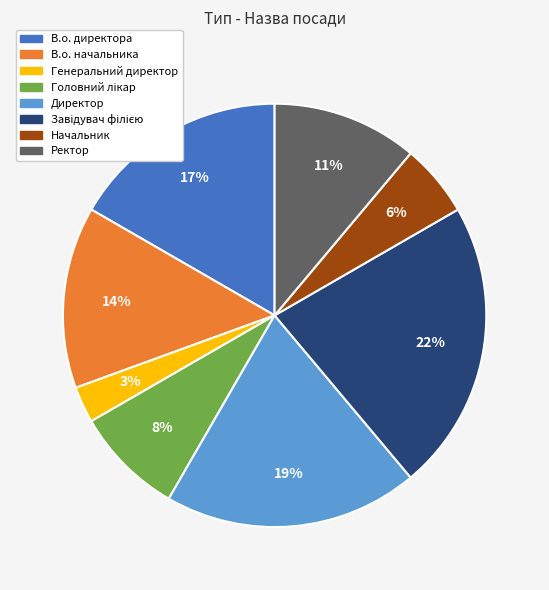

To the nearest percent, what is the difference between the largest and smallest slice percentages?

19%